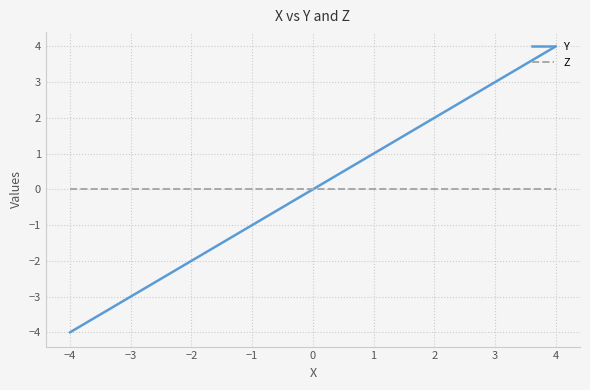

Rank the series by their maximum value, from lowest to highest.

Z, Y